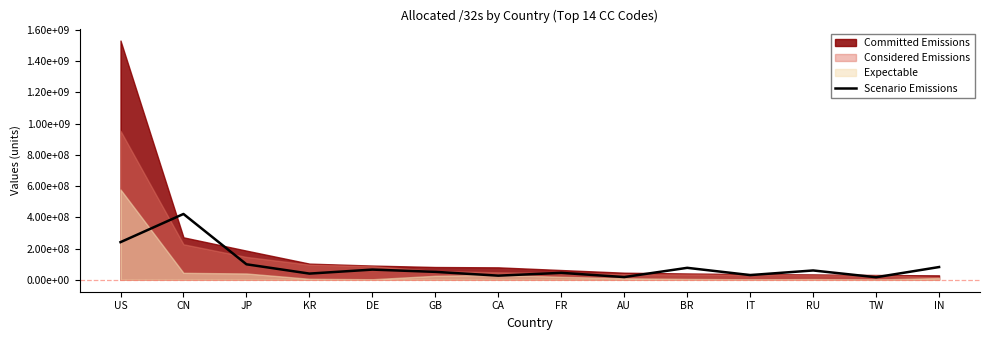

Reading left to right, extract all data points from this chart.

240823315	421221840	99057396	39488525	65068832	50621634	26322733	44237718	17321956	76404495	30022415	59536862	16155259	81431051